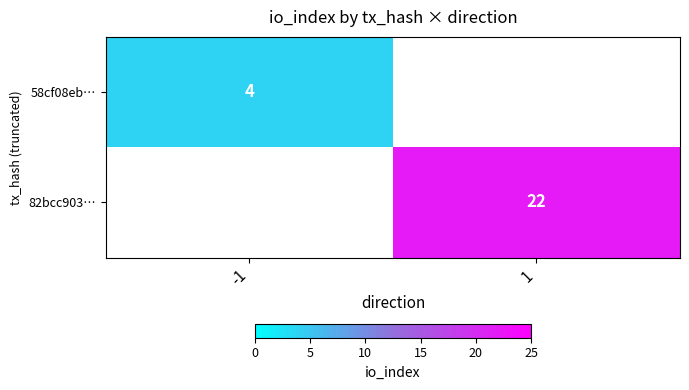

Is it true that 58cf08eb… equals 4 at -1?

True